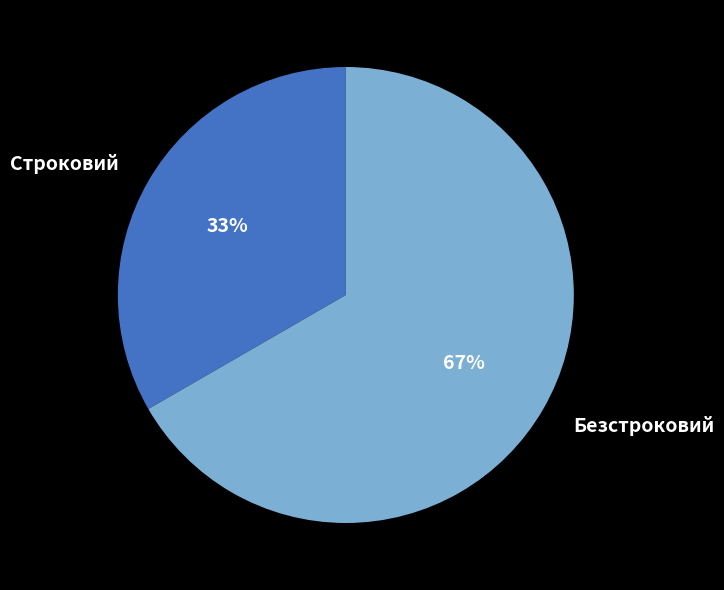

How many slices are in this pie chart?

2